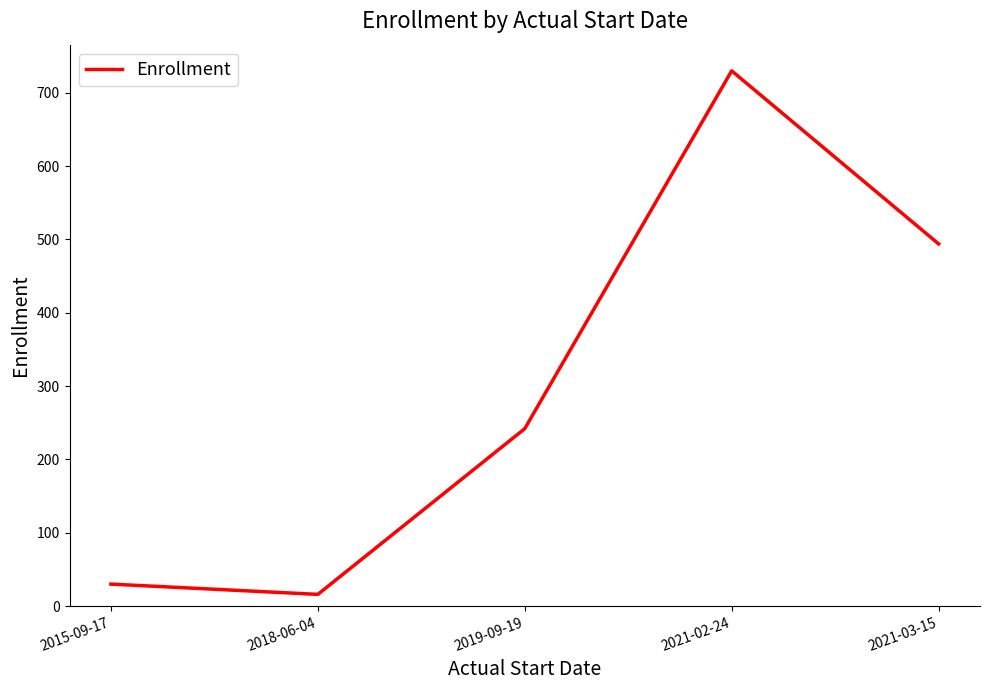

Which label corresponds to the largest value in the chart?

2021-02-24